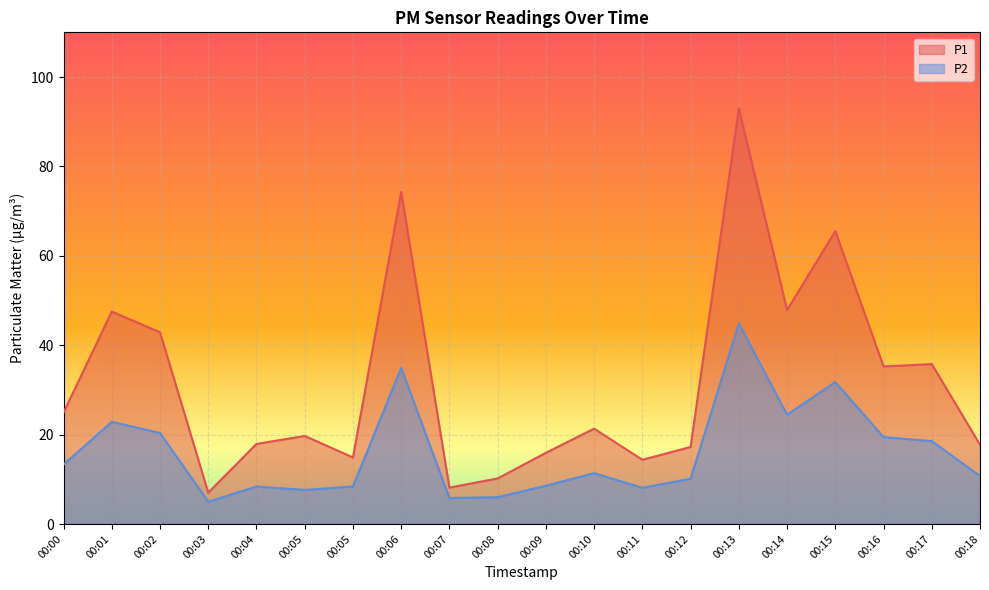

What is the sum of the P1 values at 00:18 and 00:01?

65.3